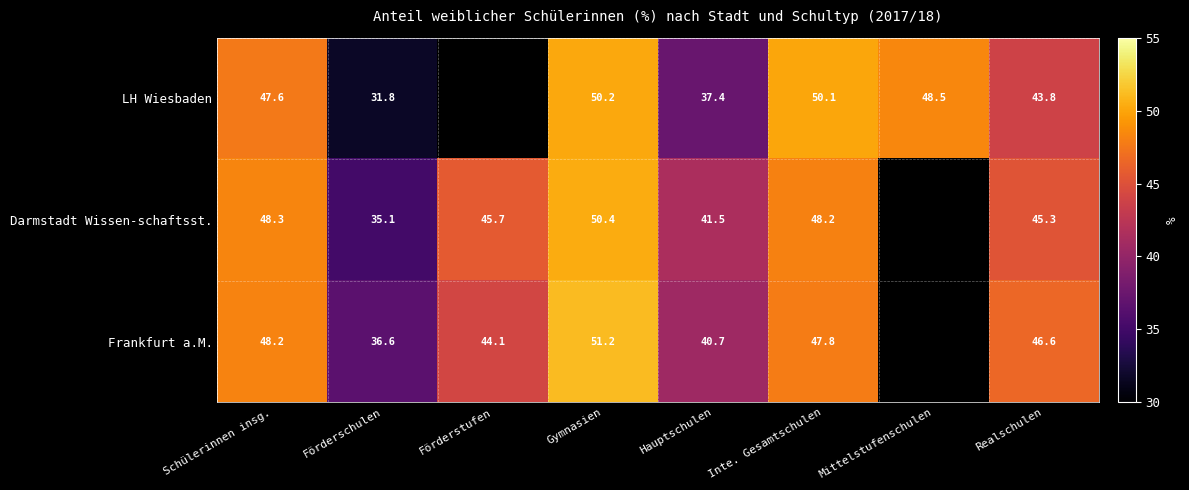

How many values in LH Wiesbaden are above zero?

7